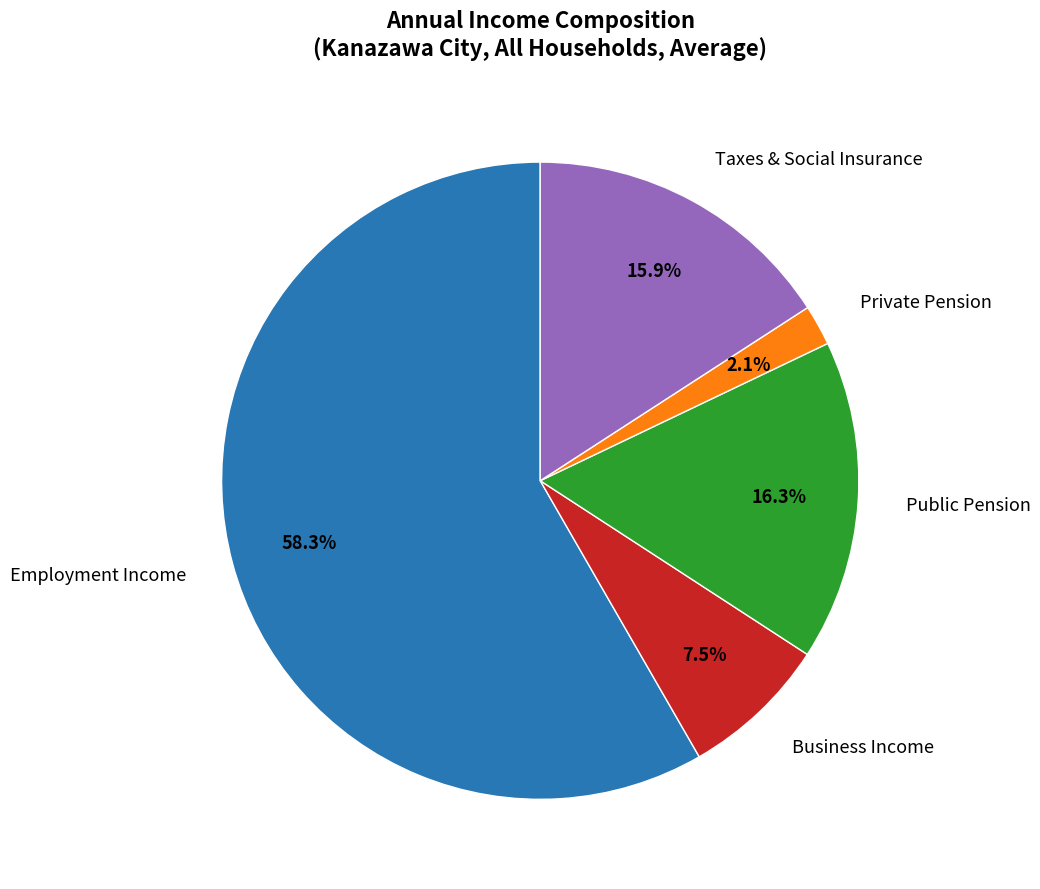

To the nearest percent, what is the difference between the largest and smallest slice percentages?

56%